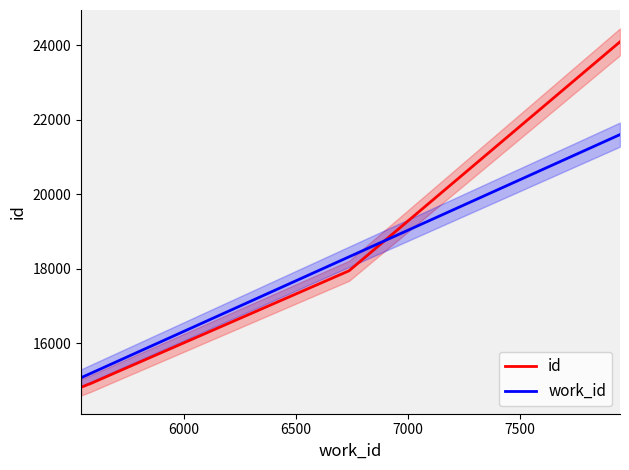

What is the lowest value of the work_id series?

15069.3